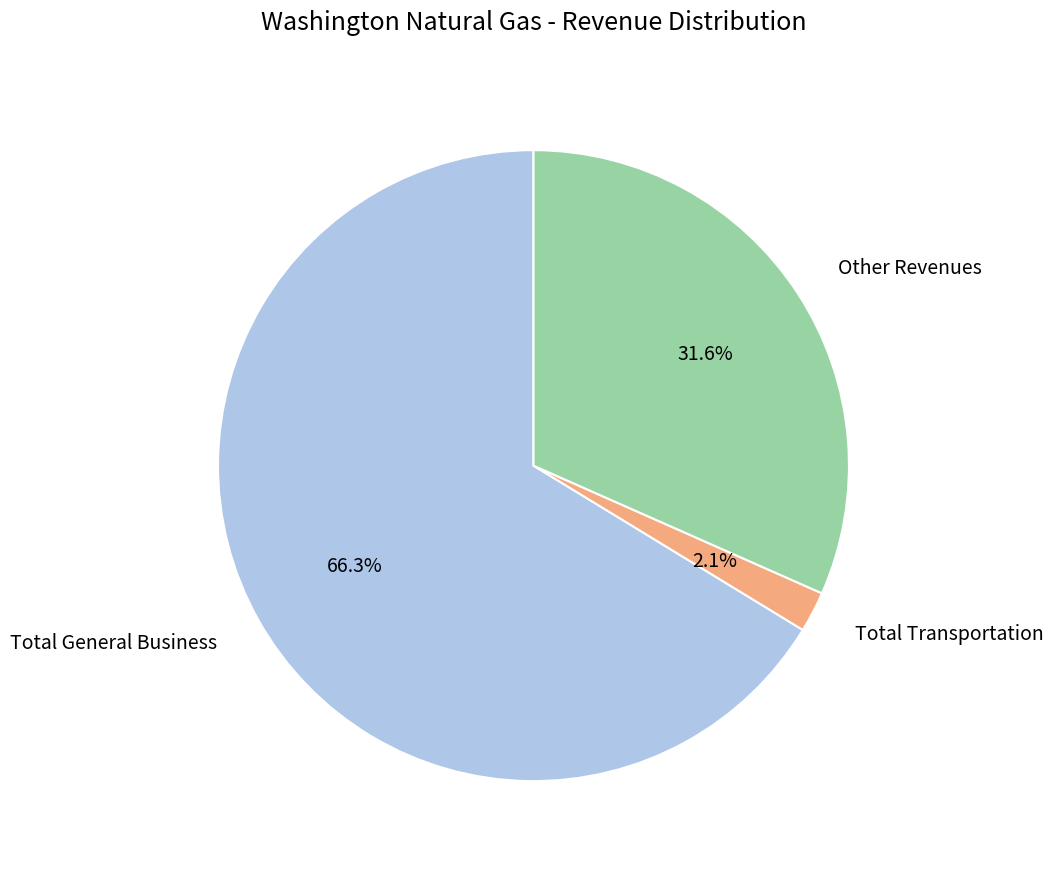

Does any single category account for the majority?

Yes